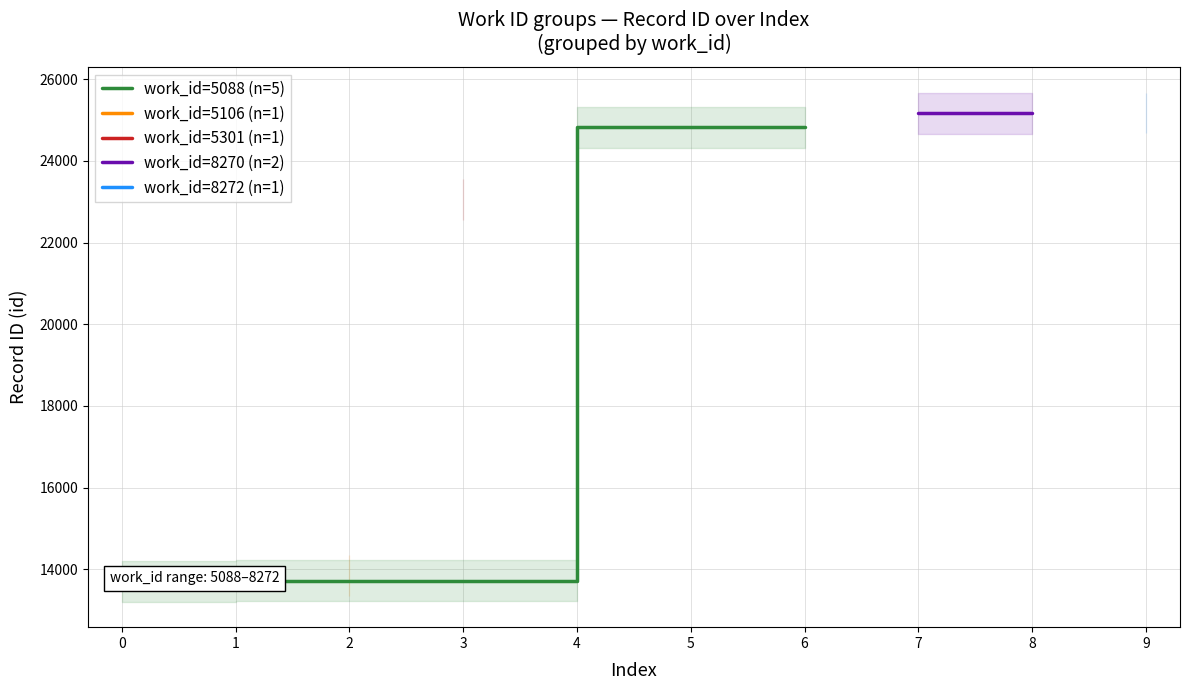

Which has a higher value, 5088 or 8270?

8270